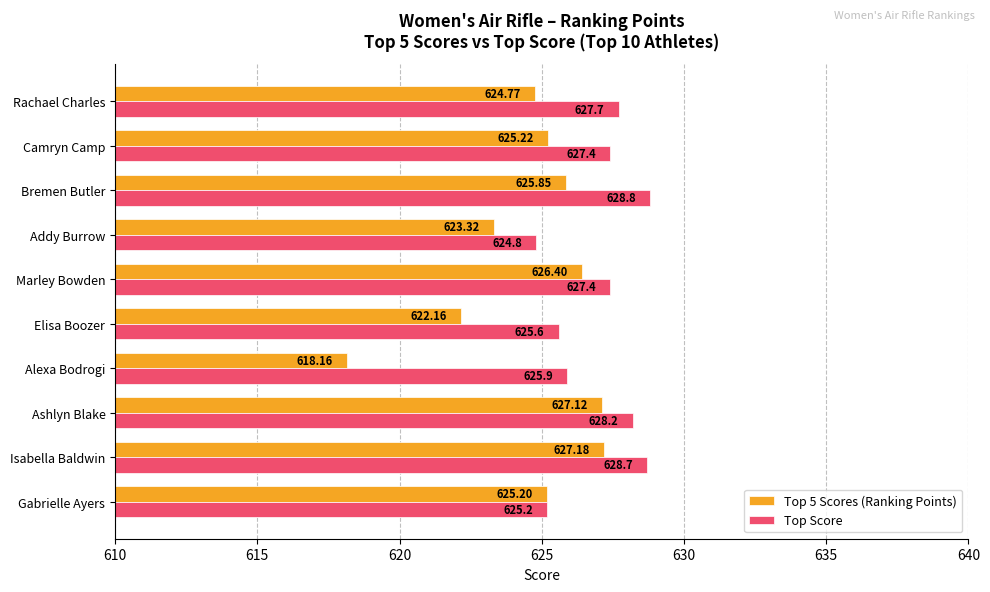

What is the difference between the maximum and minimum values in the Top 5 Scores (Ranking Points) series?

9.0